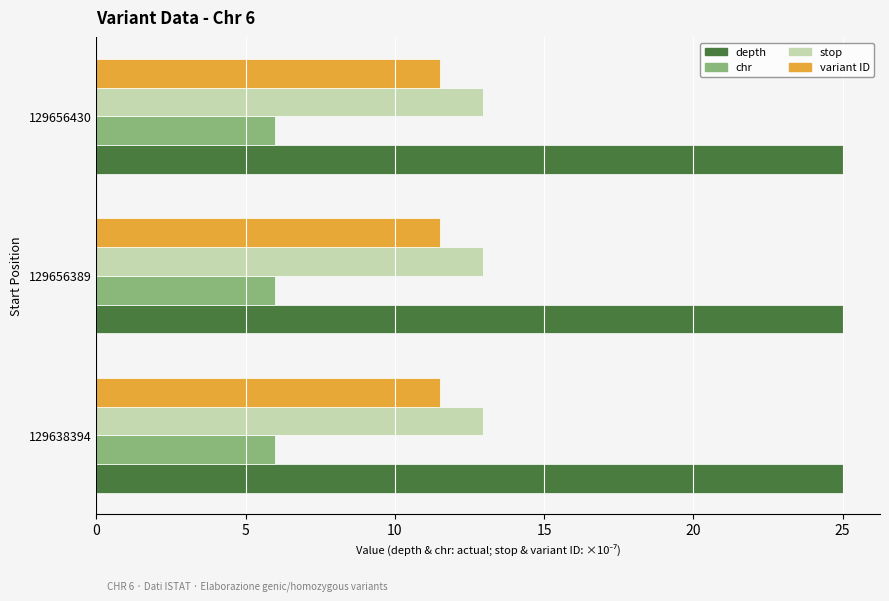

What are all the series names shown in the legend?

depth, chr, stop, variant ID